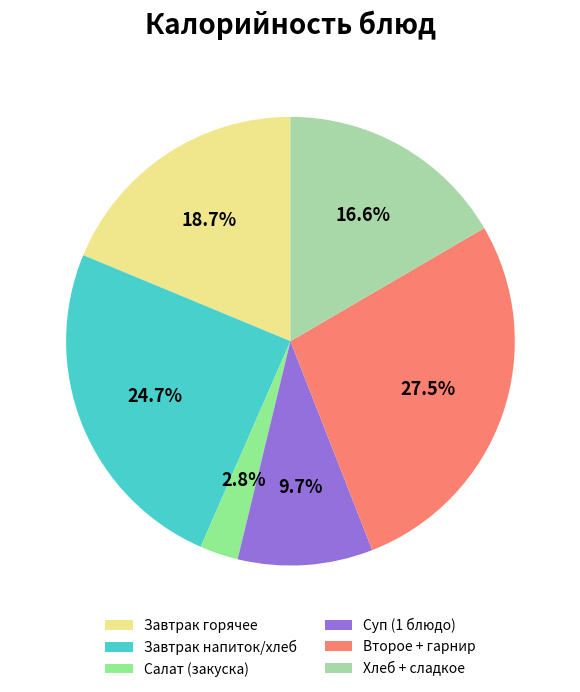

Which has a higher value, Завтрак напиток/хлеб or Хлеб + сладкое?

Завтрак напиток/хлеб